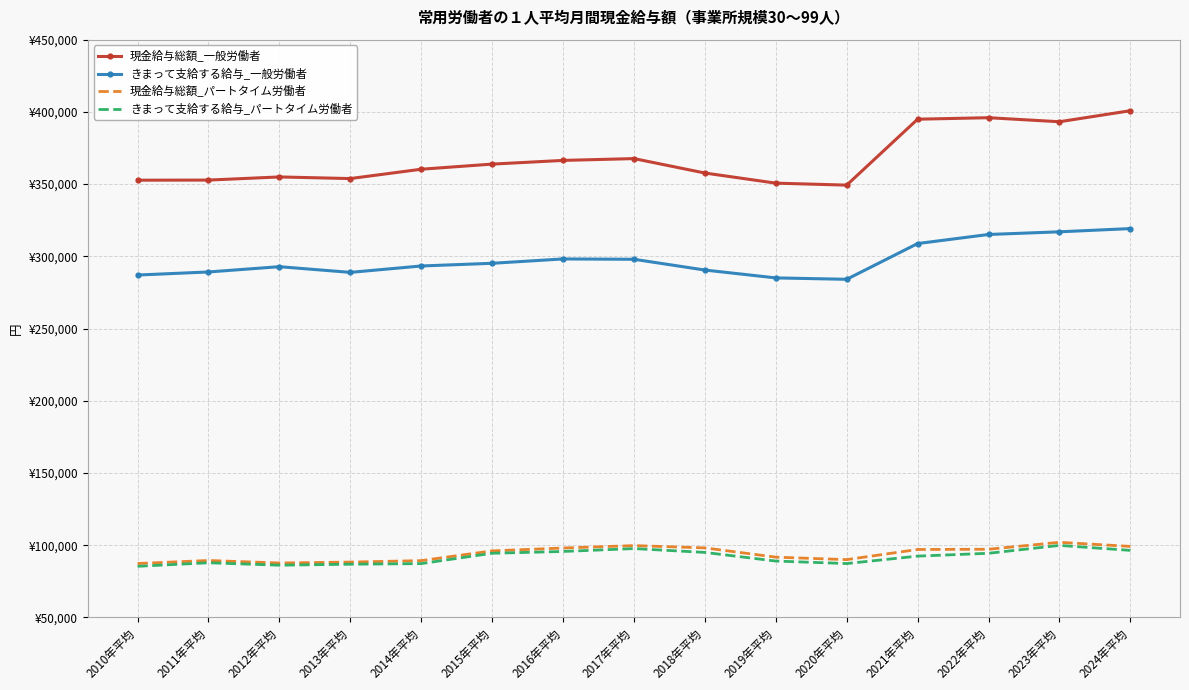

At which category is the sum across all series the highest?

2024年平均